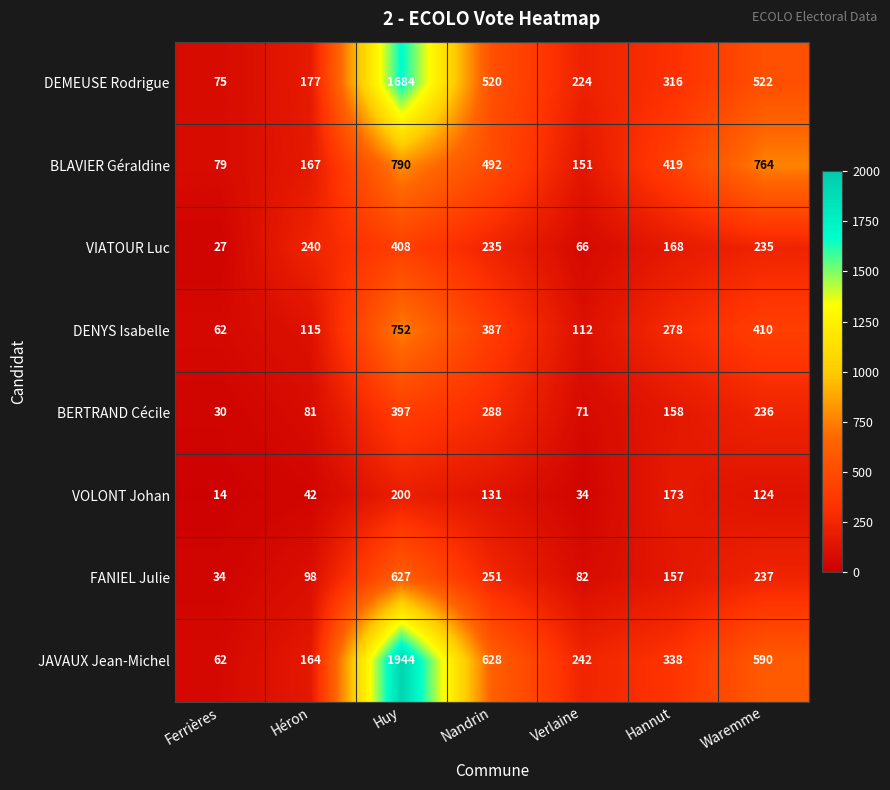

What is the greatest value displayed?

1944